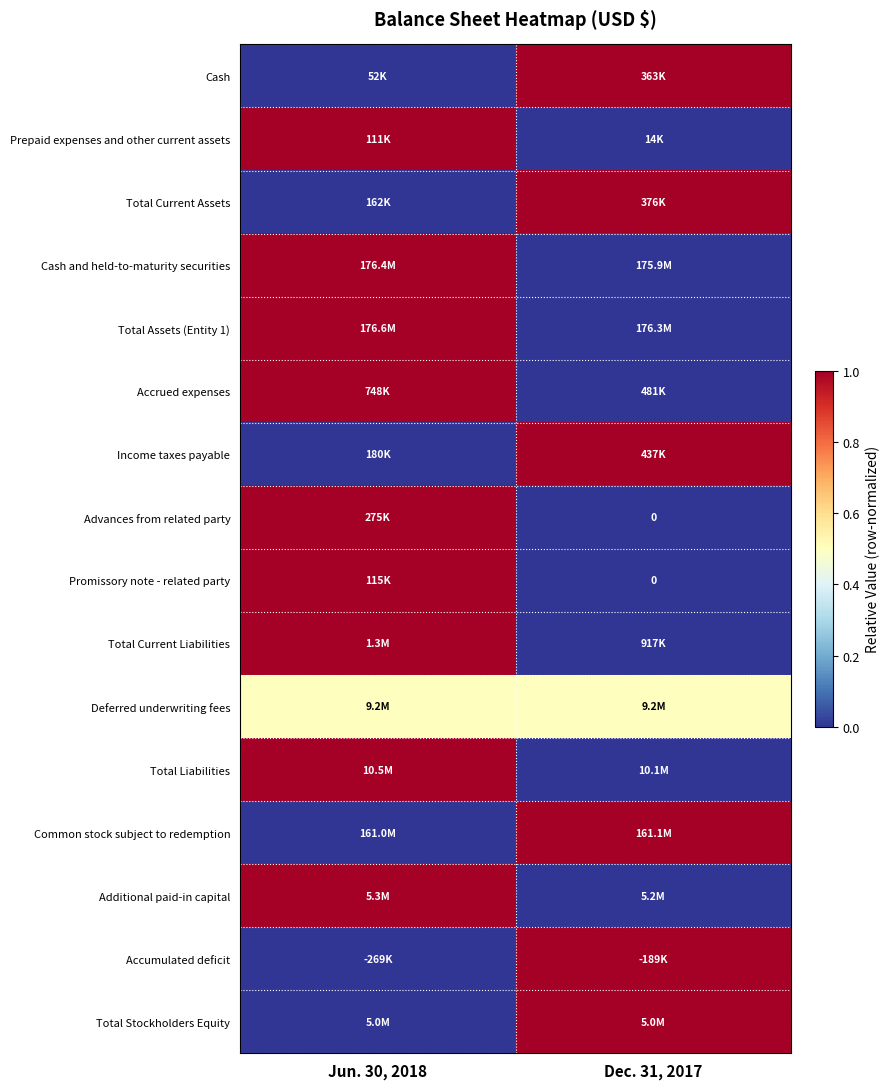

How many categories are shown in the chart?

2